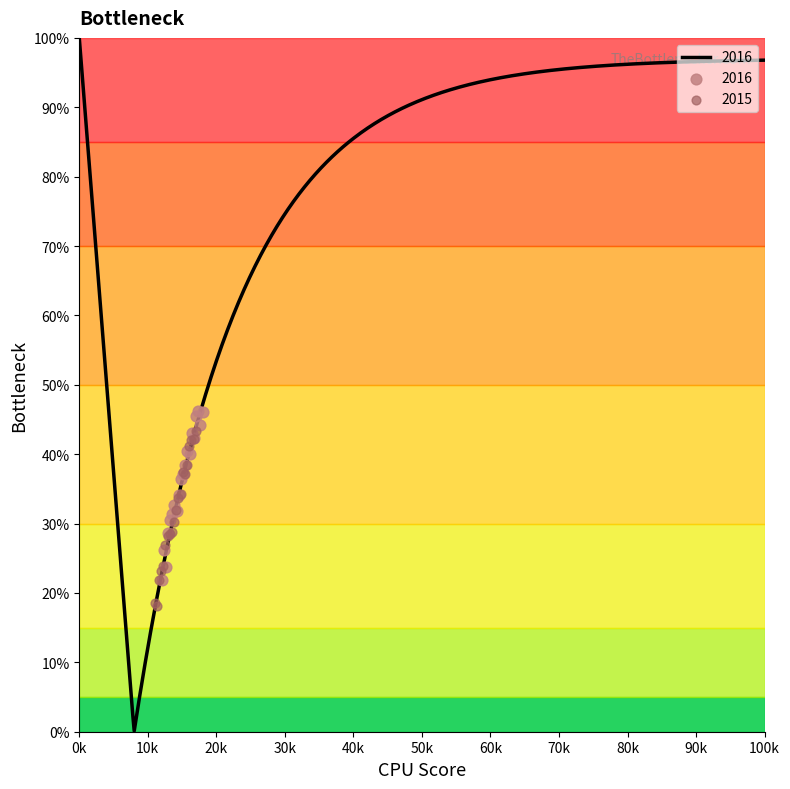

What are all the series names shown in the legend?

2016, 2015